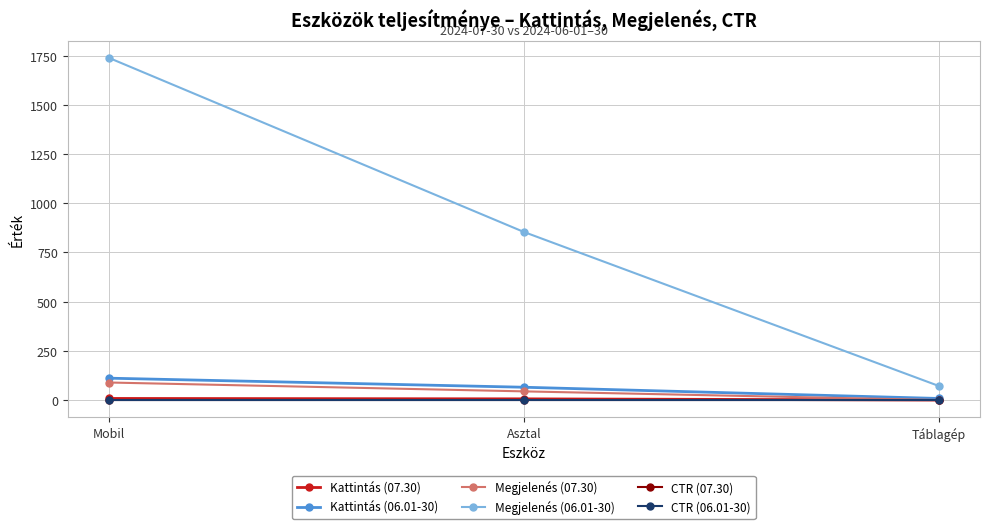

What is the maximum value shown in the chart?

1738.0